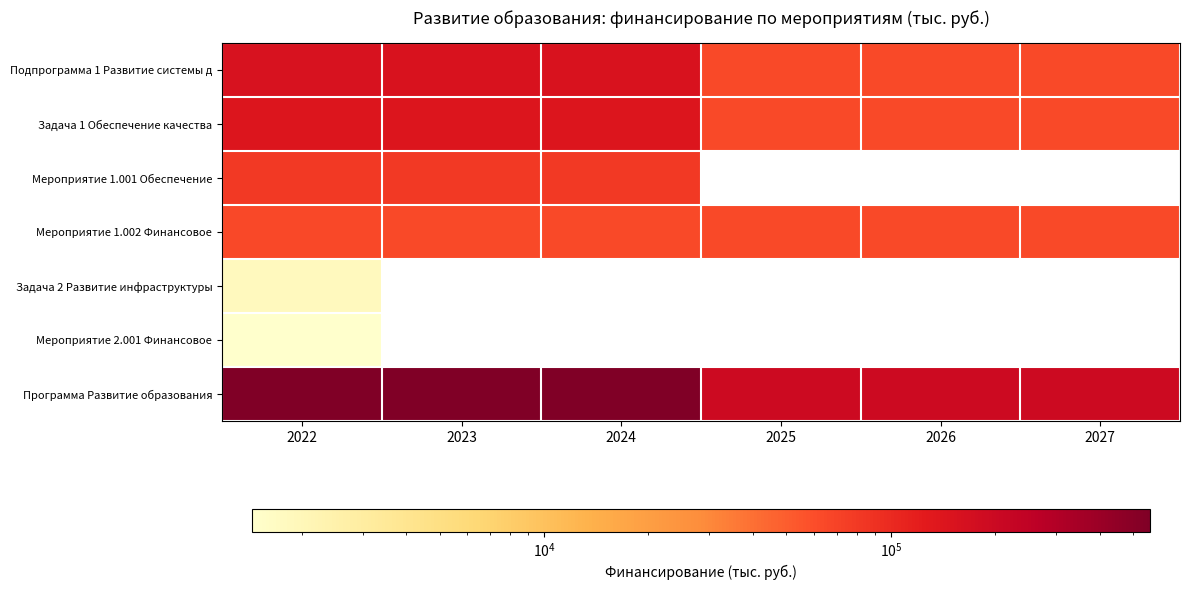

Count the number of categories in the chart.

6